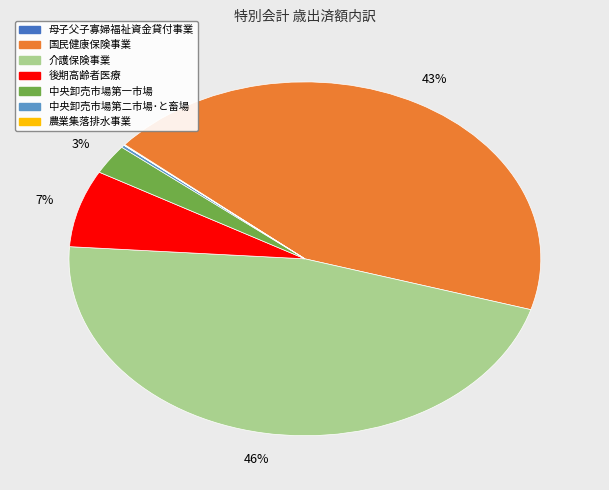

To the nearest percent, what is the difference between the largest and smallest slice percentages?

46%